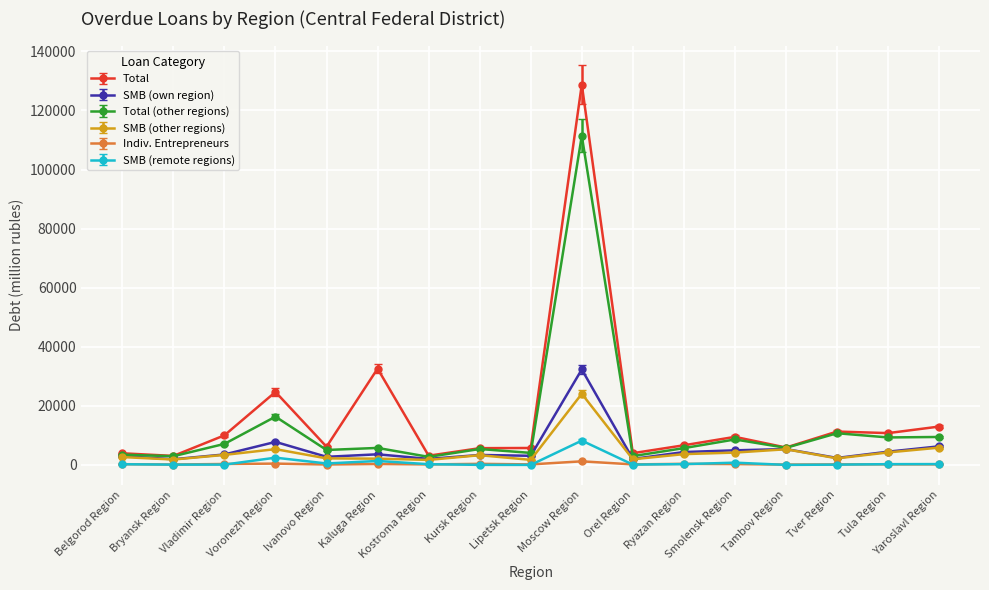

At how many categories does at least one series exceed 88516?

1